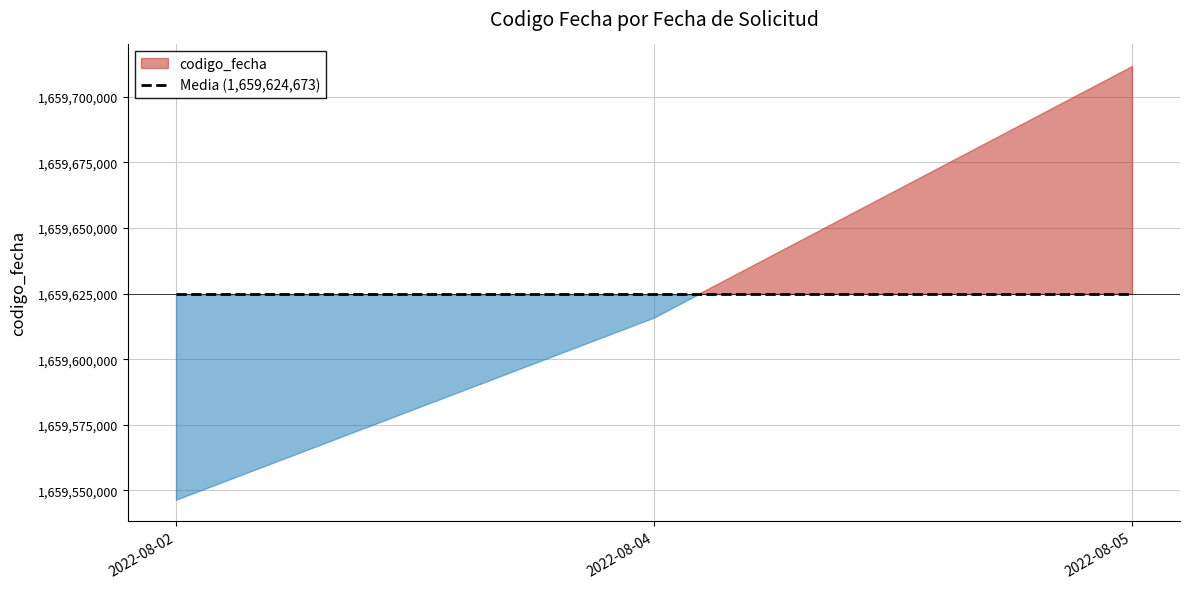

What is the change in value from 2022-08-05 to 2022-08-02?

-165309